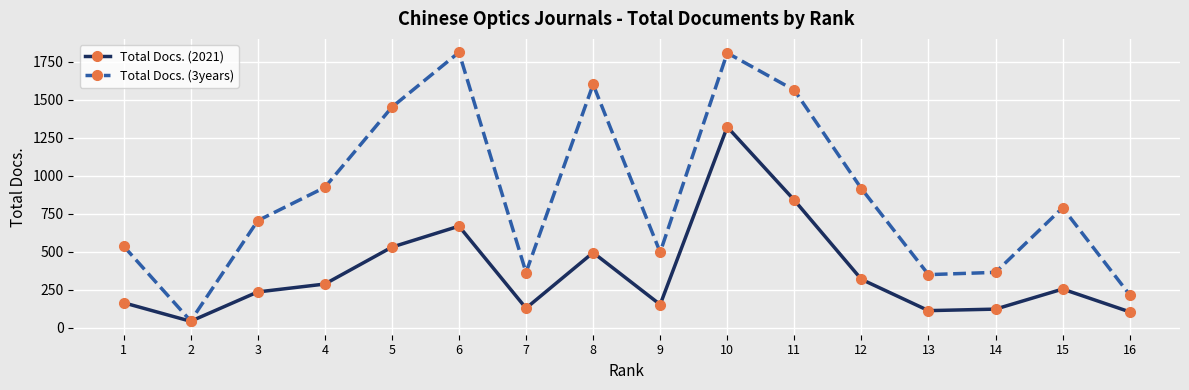

Is it true that Total Docs. (3years) equals 901 at 5?

False